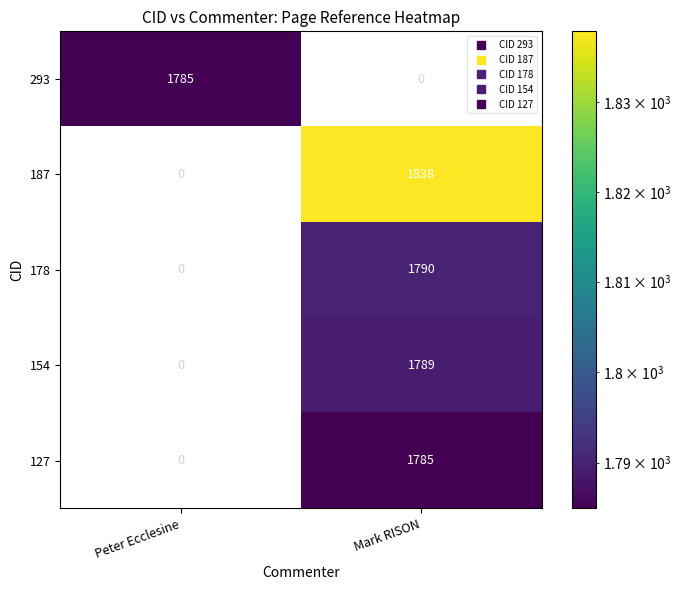

Is it true that 154 equals -735 at Peter Ecclesine?

False